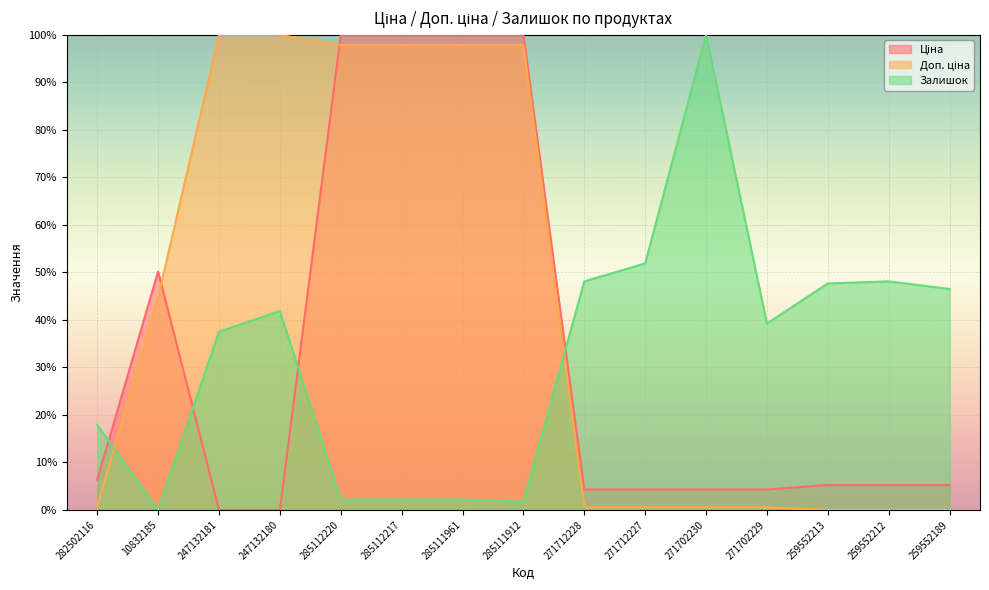

True or false: Ціна has more than 2 points higher than both neighbors.

False